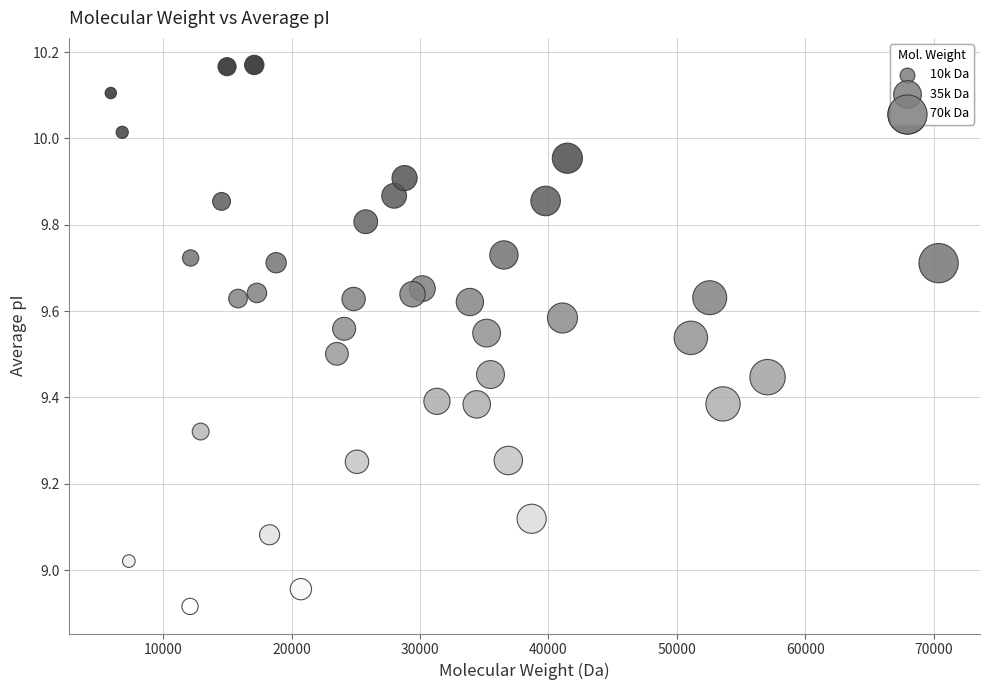

What is the range of Y values (max minus min)?

1.3